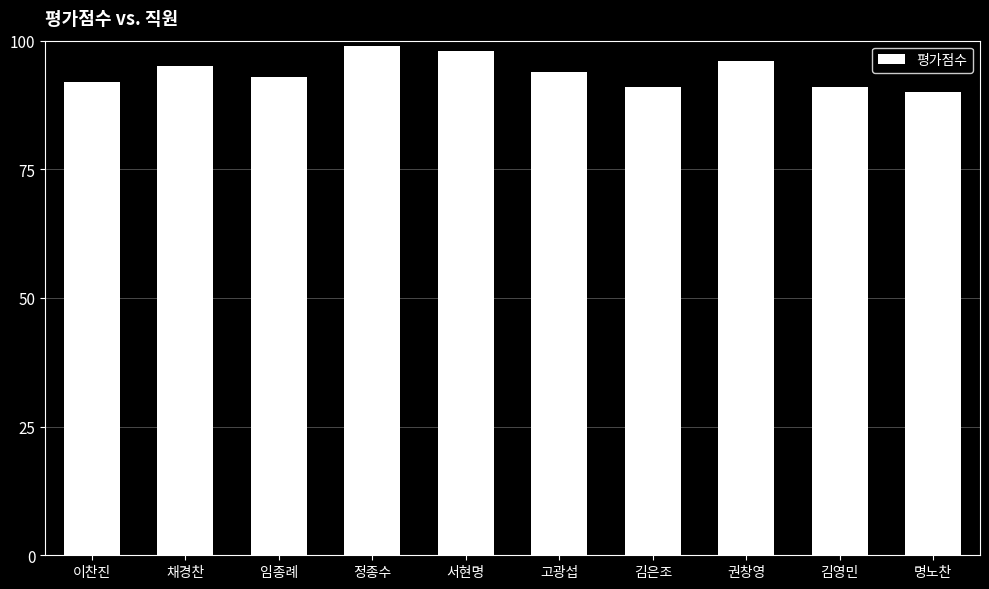

At which label is the value closest to 94?

고광섭